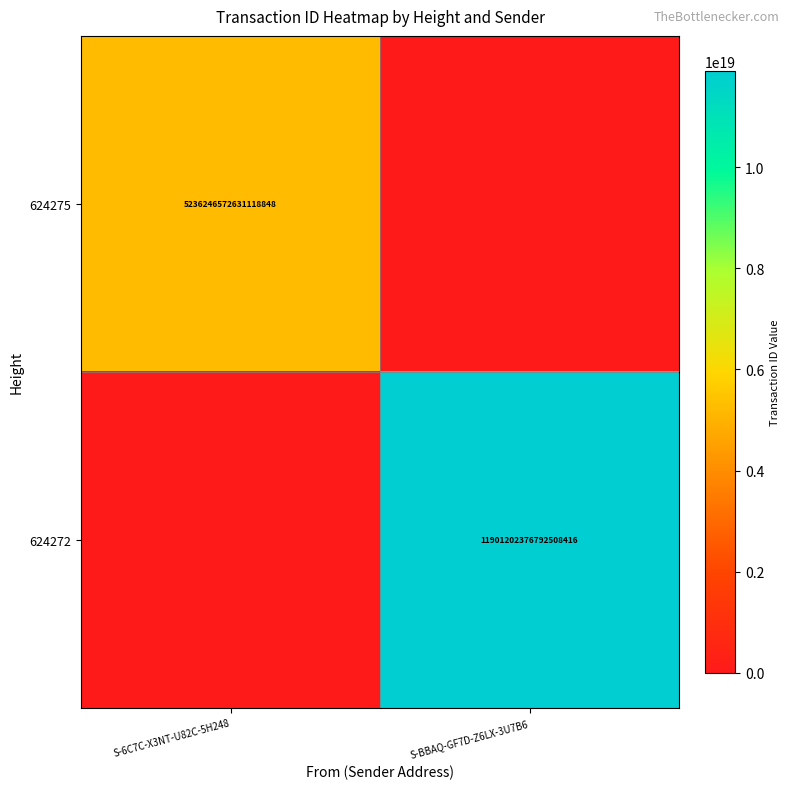

The 624272 series shows 16908554625326030848 at S-BBAQ-GF7D-Z6LX-3U7B6. True or false?

False